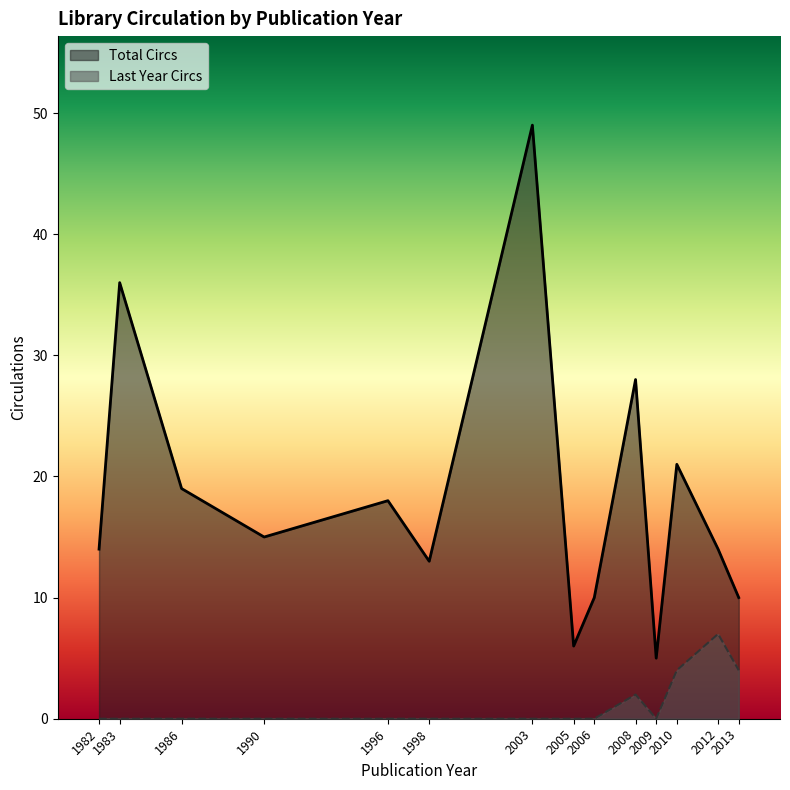

What is the sum of the Total Circs values at 1983 and 2003?

85